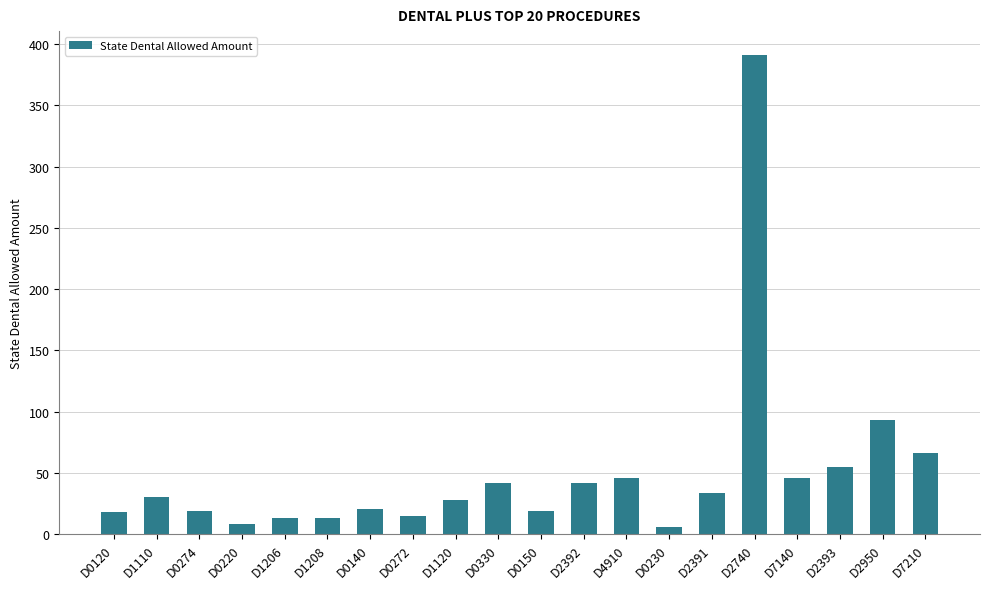

What is the label of the 3rd bar from the left?

D0274